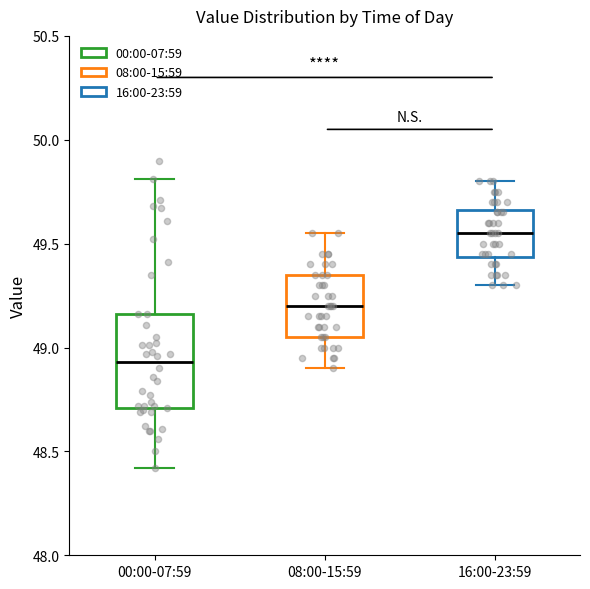

Reading left to right, read every box against the y-axis: the position of its median line, the range the box covers, and the ends of its whiskers. The values are not printed on the chart, so give them approximately, as read against the axis.

00:00-07:59: median 48.95, box 48.70 to 49.15, whiskers 48.40 to 49.80
08:00-15:59: median 49.20, box 49.05 to 49.35, whiskers 48.90 to 49.55
16:00-23:59: median 49.55, box 49.45 to 49.65, whiskers 49.30 to 49.80